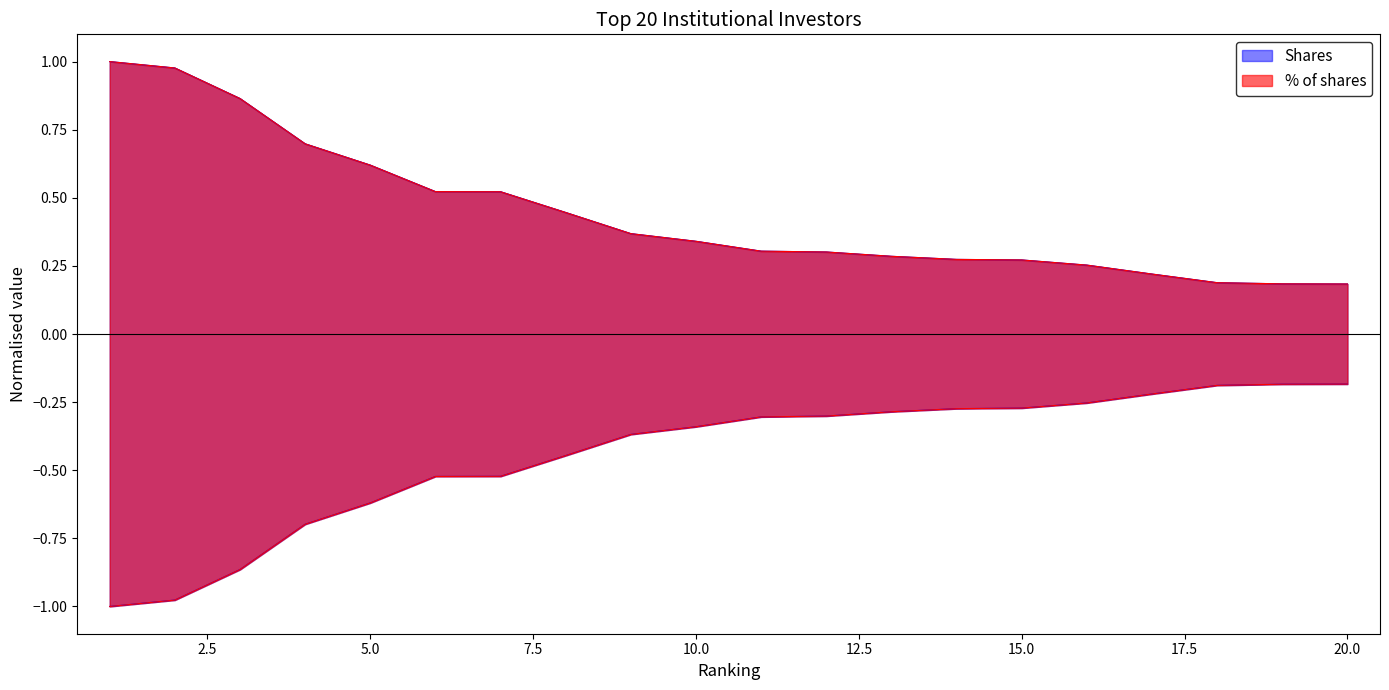

At 19, list the series in order from smallest to largest.

% of shares, Shares